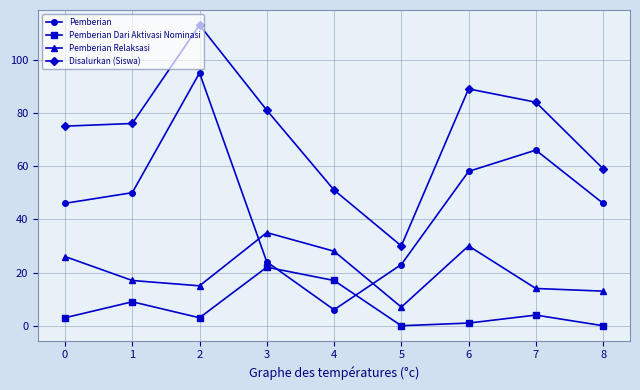

At which category is the sum across all series the highest?

2